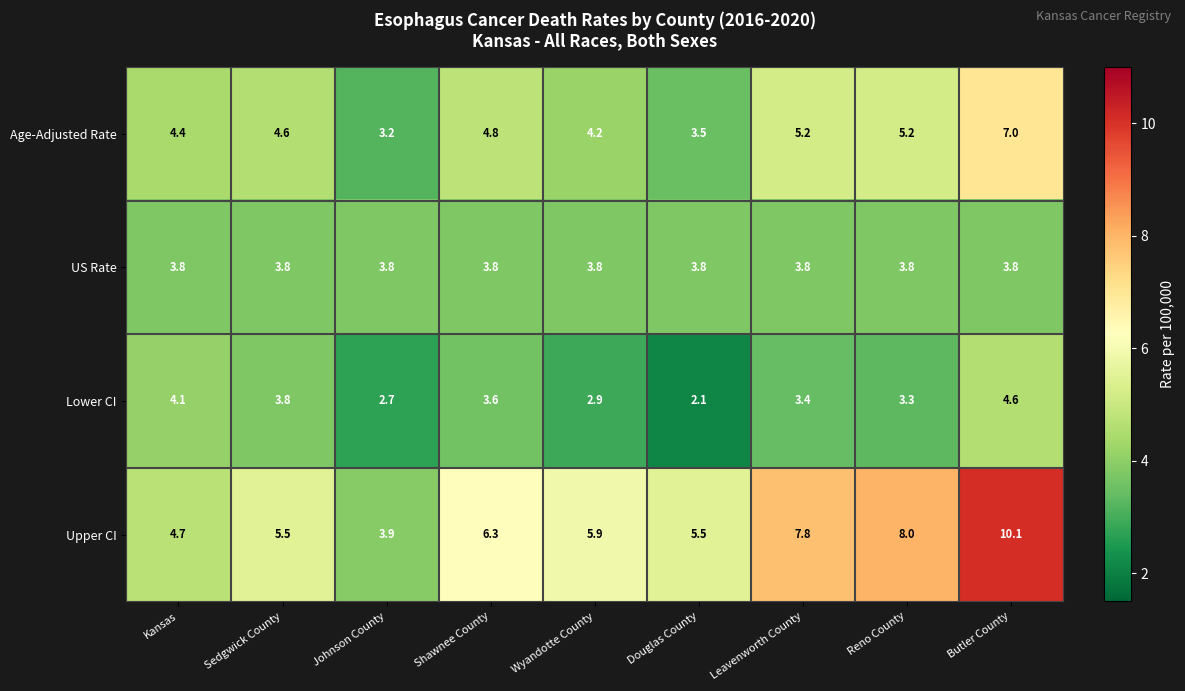

What is the total value across all series at Reno County?

20.3